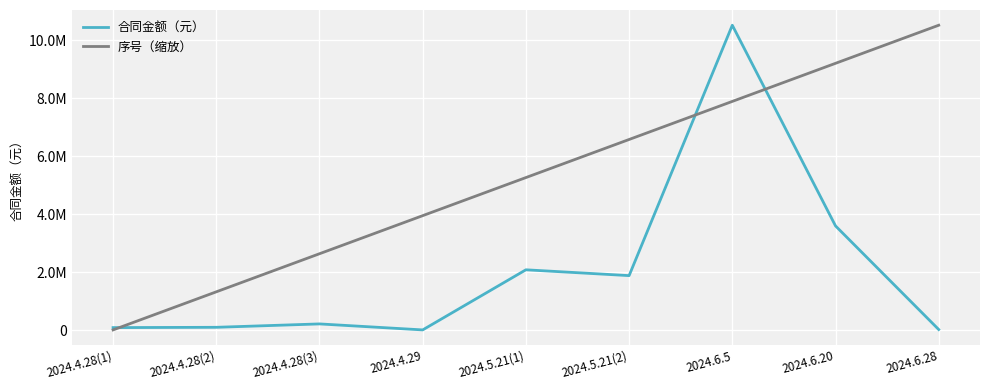

In 合同金额（元）, how many points are higher than both neighbors (excluding endpoints)?

3